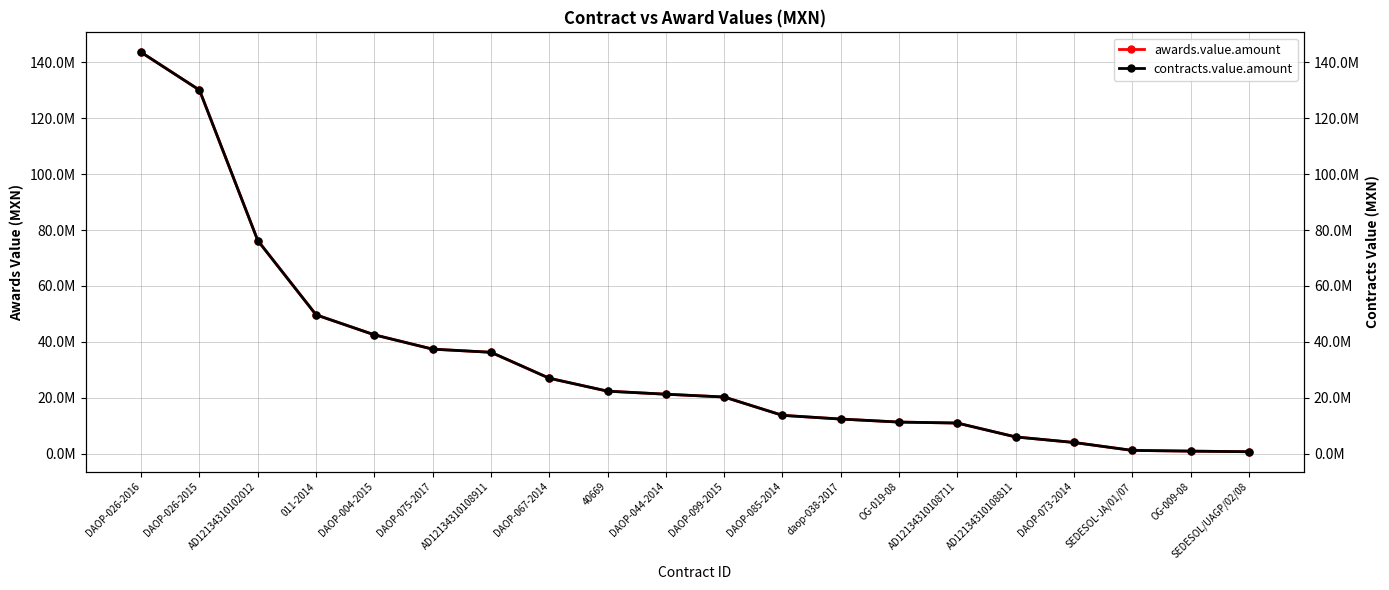

At which category is the sum across all series the highest?

DAOP-026-2016